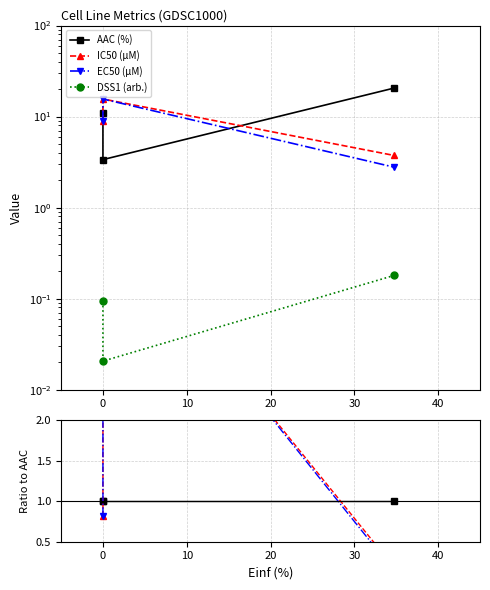

The IC50 (µM) series shows 0.1 at 10. True or false?

False